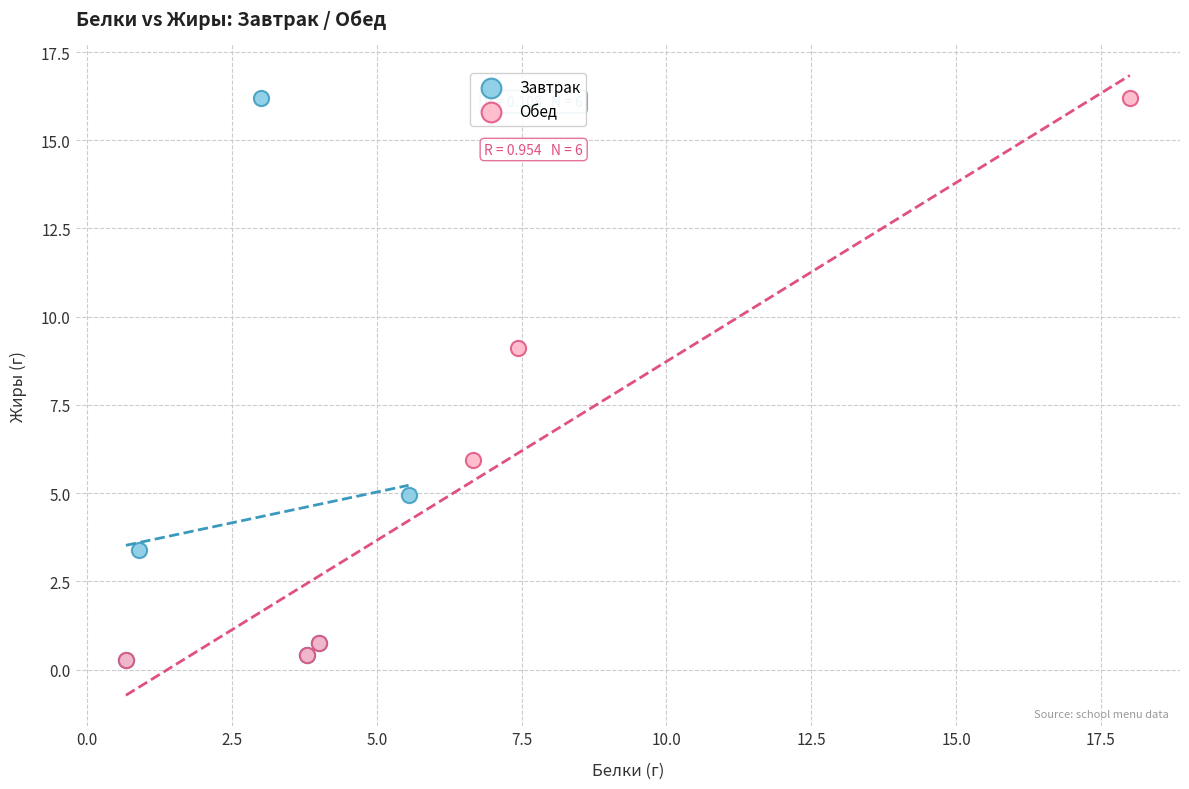

What are all the series names shown in the legend?

Завтрак, Обед